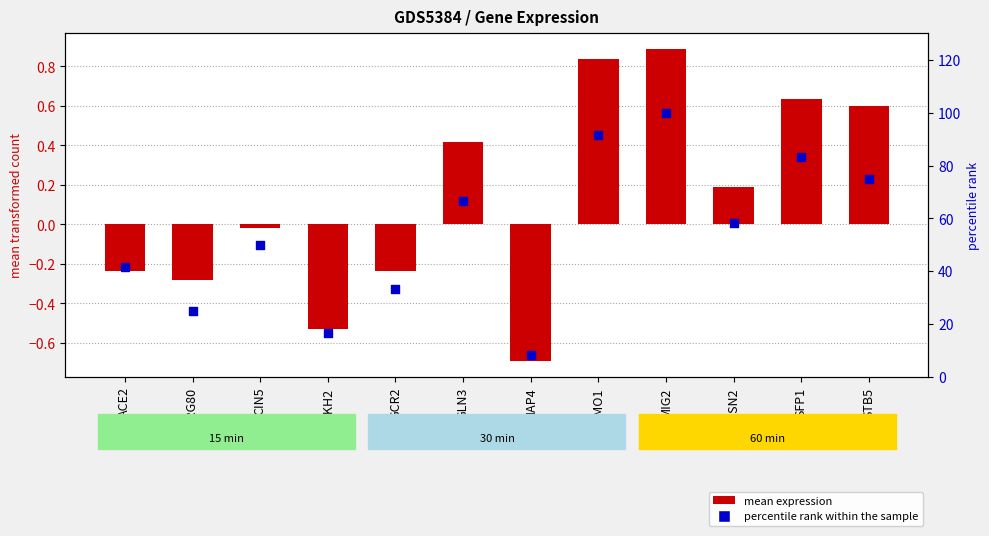

At how many categories does at least one series exceed 11?

11